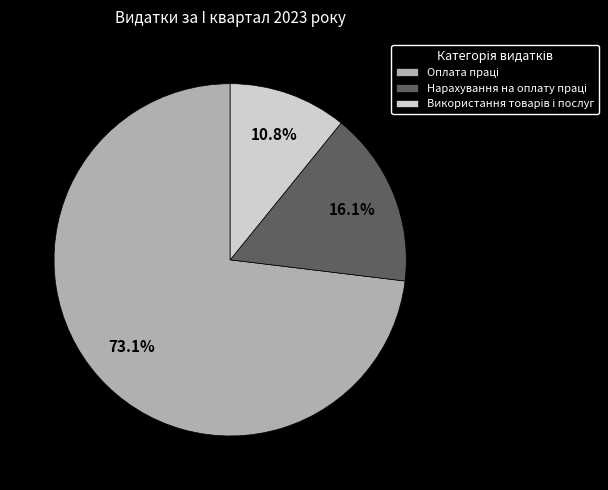

Does any single category account for the majority?

Yes